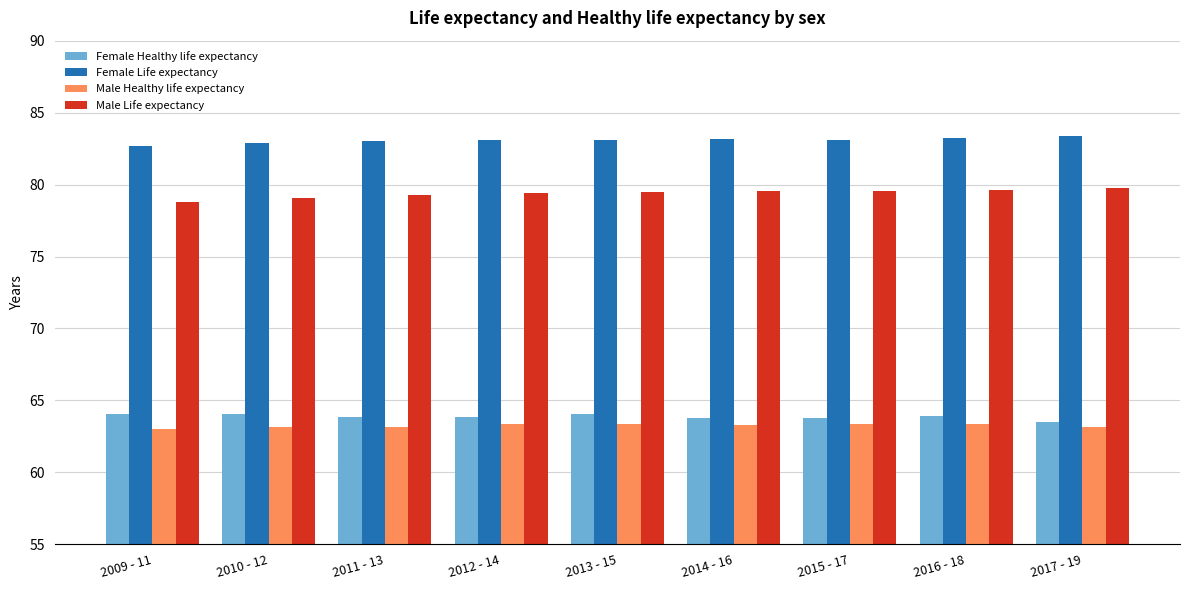

What is the spread (max minus min) of values at 2013 - 15?

19.7